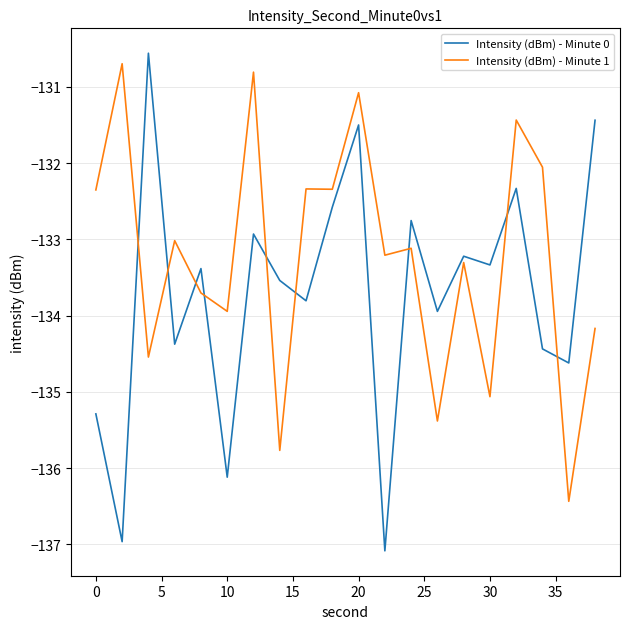

Rank the series by their maximum value, from highest to lowest.

Intensity (dBm) - Minute 0, Intensity (dBm) - Minute 1